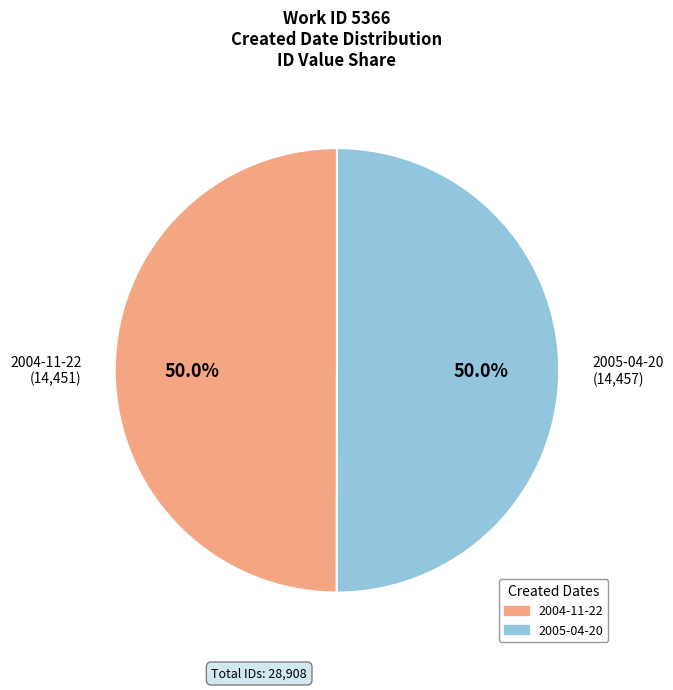

To the nearest percent, what is the average slice percentage?

50%